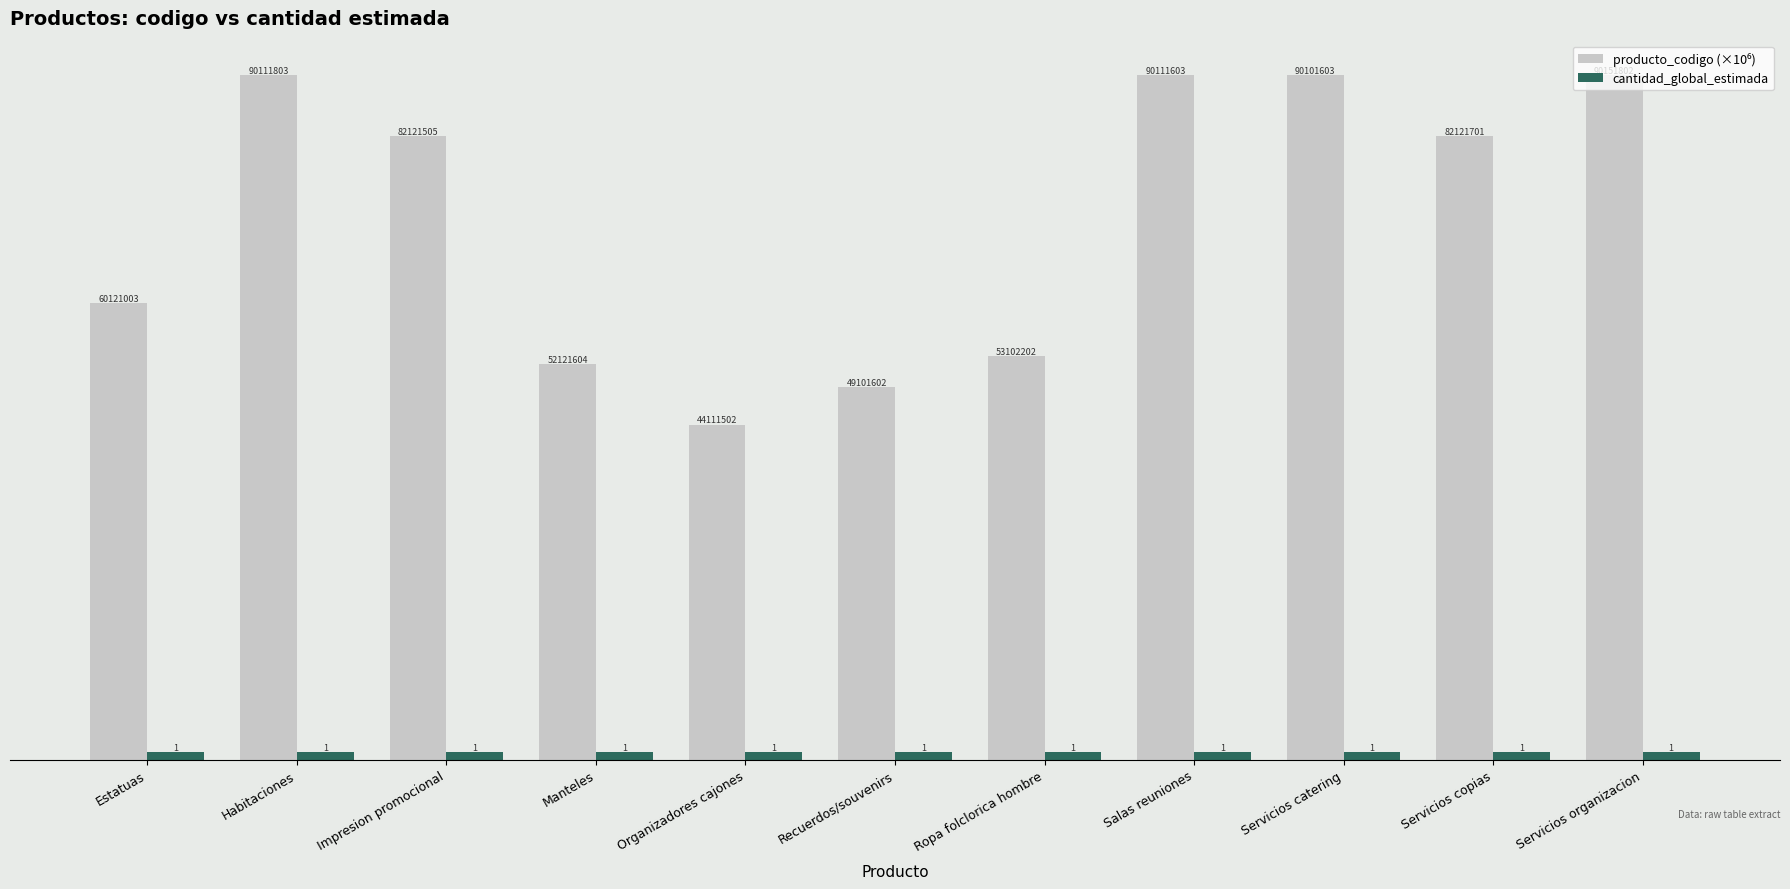

Is it true that cantidad_global_estimada equals 1.0 at Servicios organizacion?

True